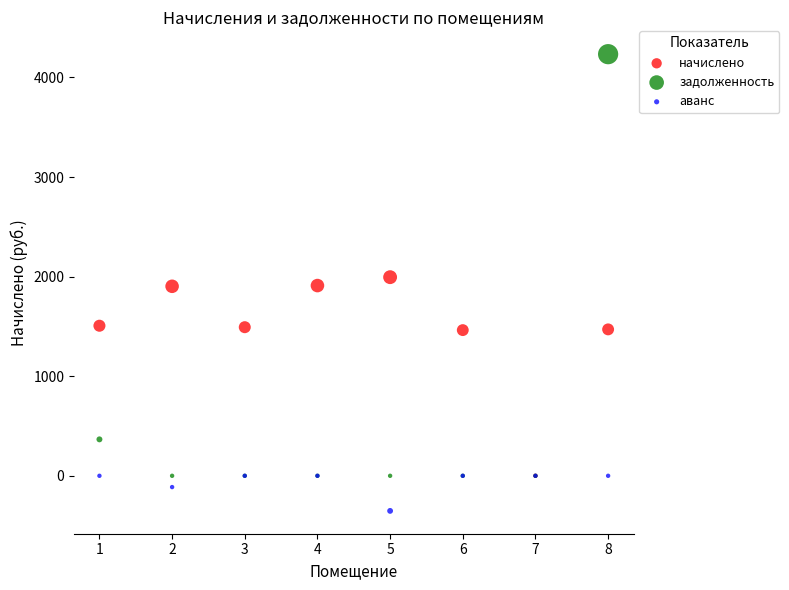

In the задолженность series, what Y value is closest to 2116?

365.8